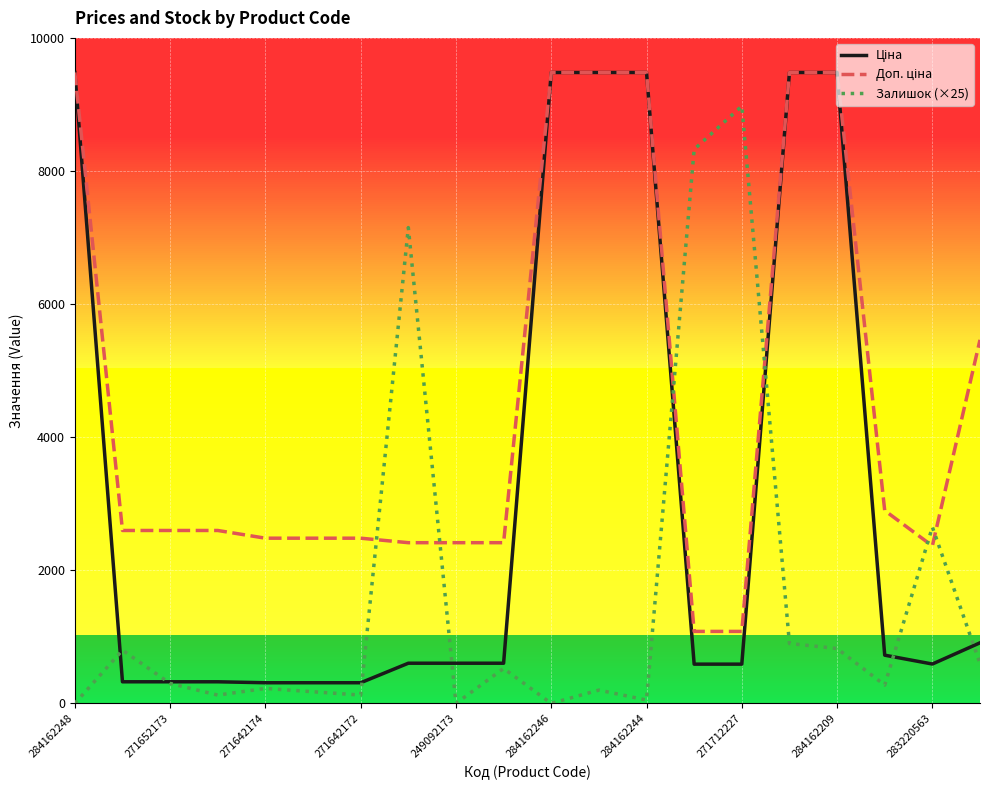

What is the maximum value shown in the chart?

9480.1